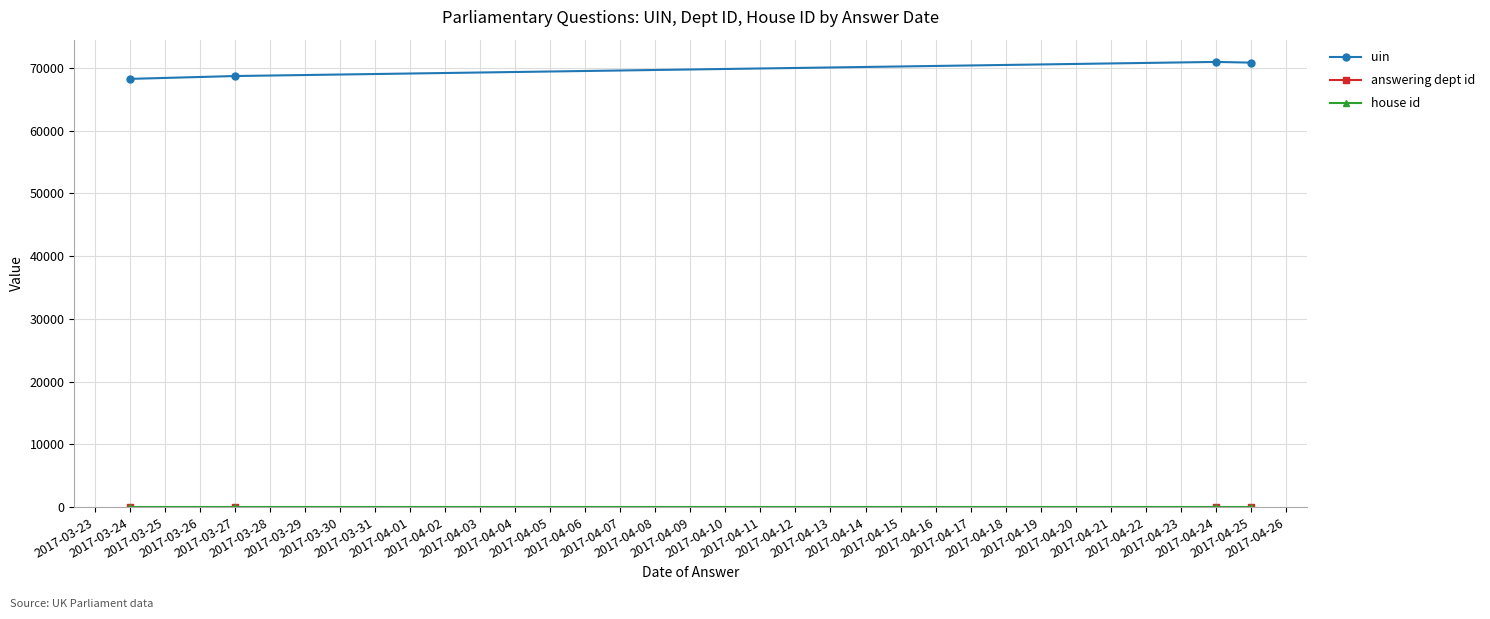

What is the lowest value of the uin series?

68234.0